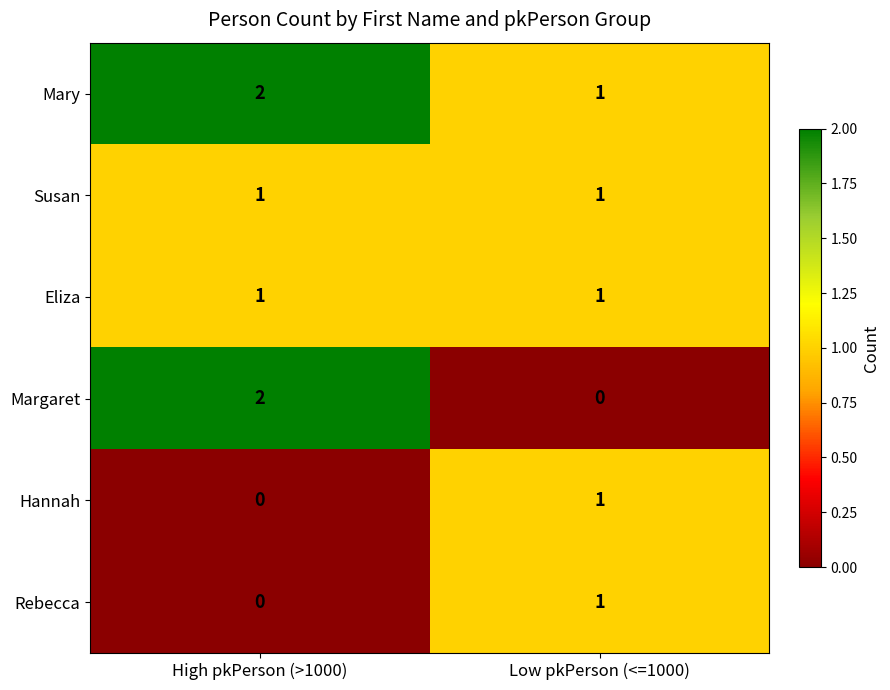

Where is Hannah nearest to the value 0?

High pkPerson (>1000)